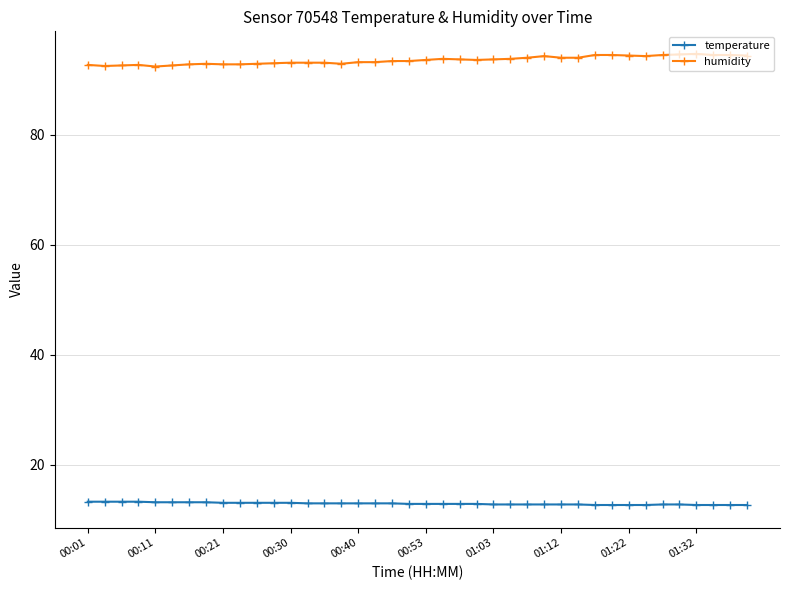

True or false: humidity has more than 0 interior local peaks.

True